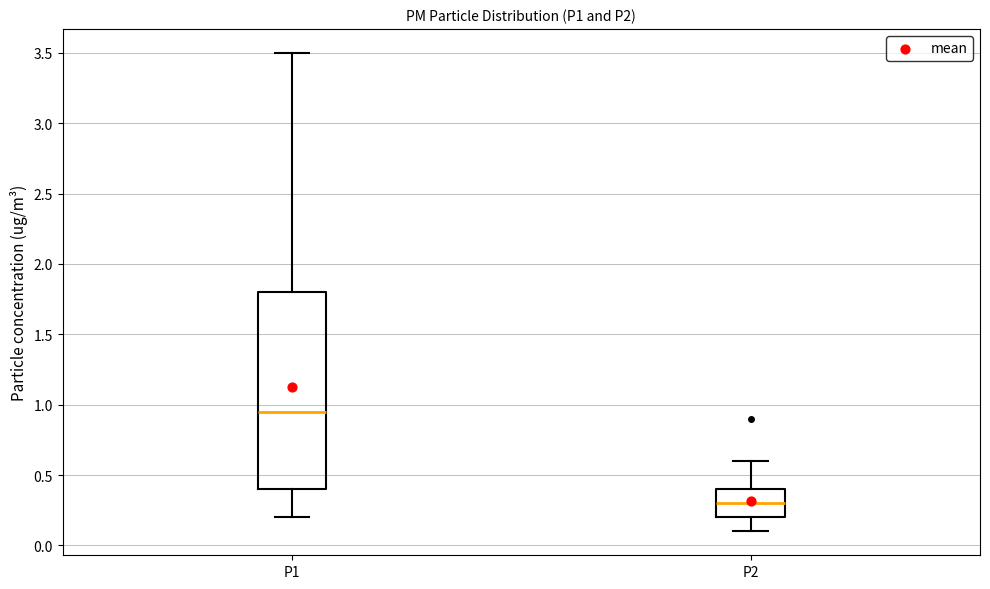

Where does the upper whisker of the box for P1 end on the y-axis? The values are not printed on the chart, so give them approximately, as read against the axis.

3.50